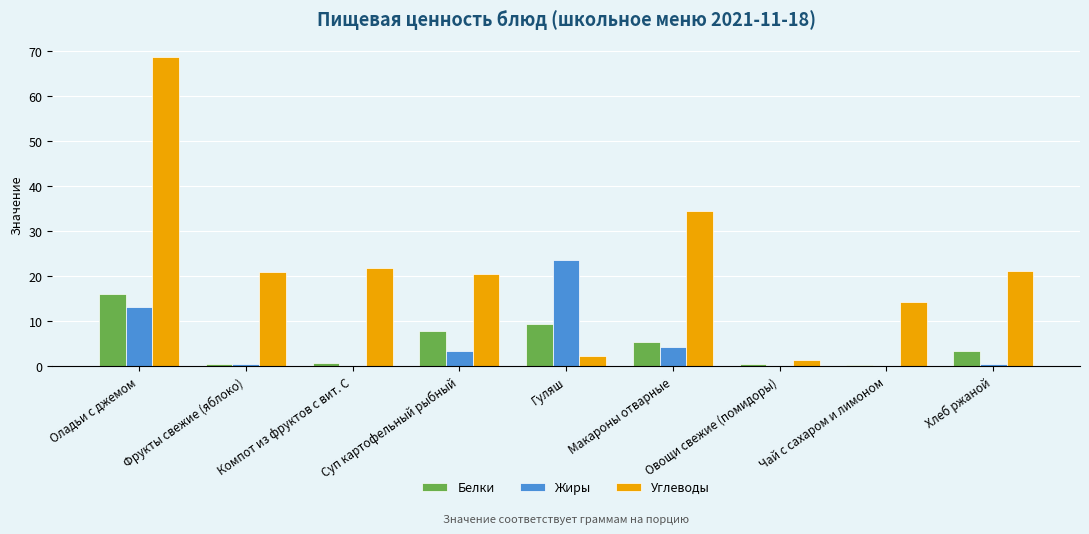

Is it true that Углеводы equals 34.1 at Оладьи с джемом?

False